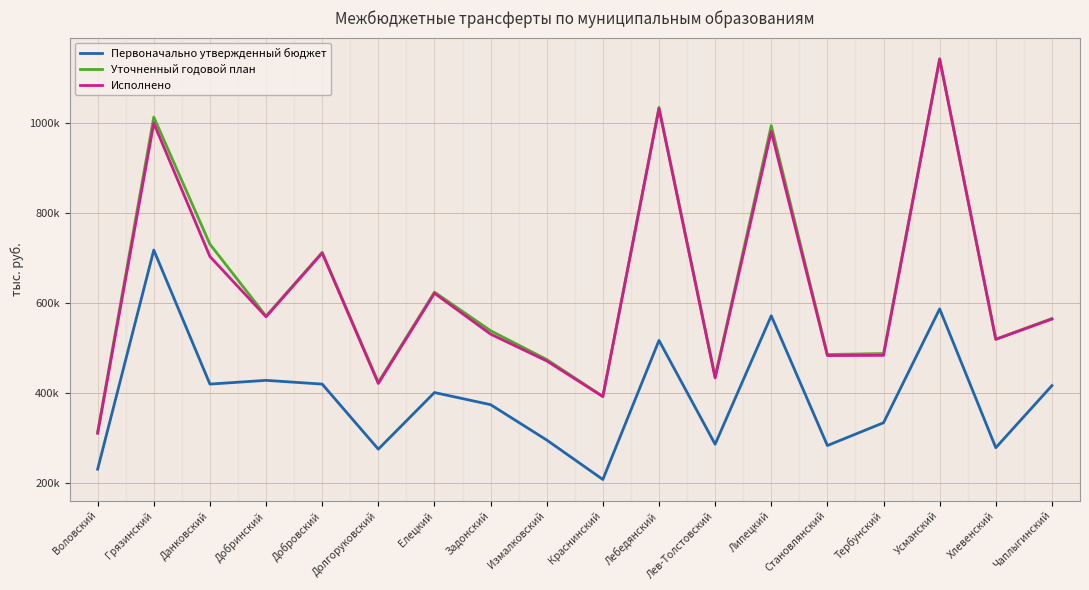

What is the spread (max minus min) of values at Добринский?

142740.0